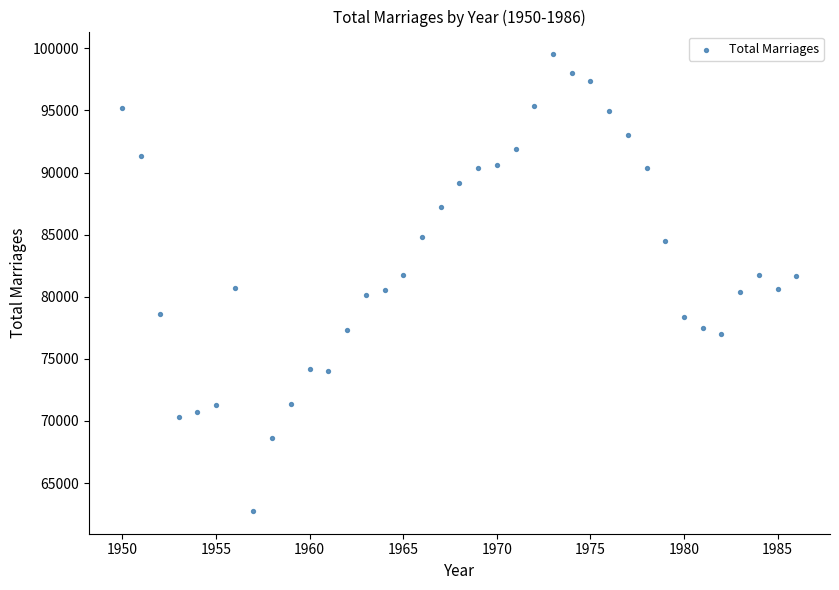

What is the range of Y values (max minus min)?

36758